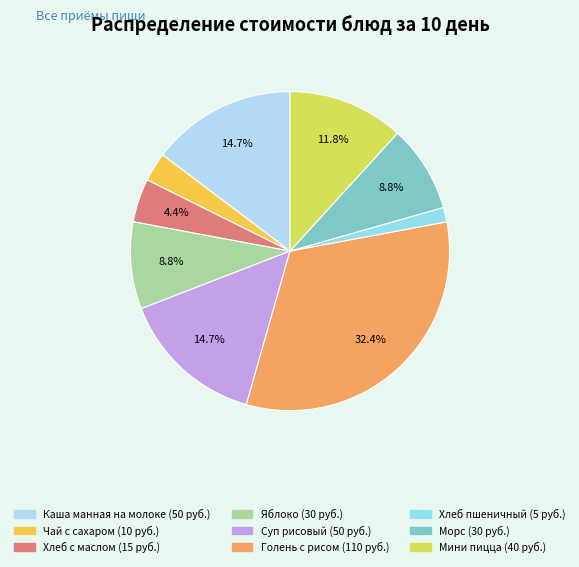

What percentage is the Хлеб с маслом slice, to the nearest percent?

4%